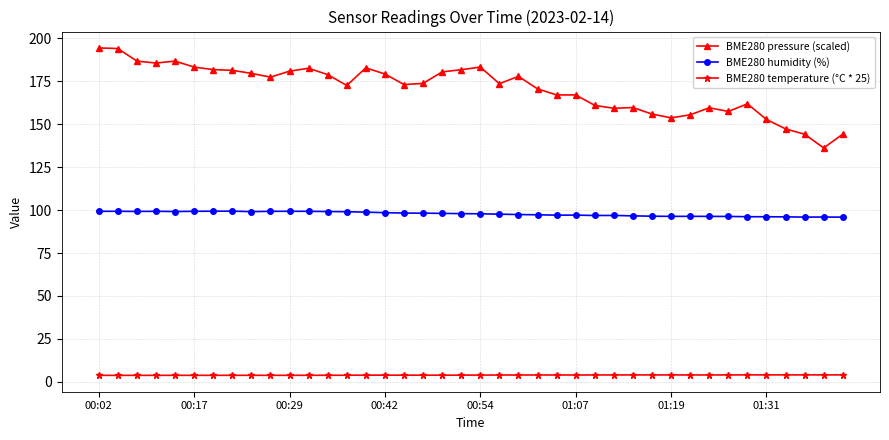

List the series in order of their peak value, lowest first.

BME280 temperature (°C * 25), BME280 humidity (%), BME280 pressure (scaled)